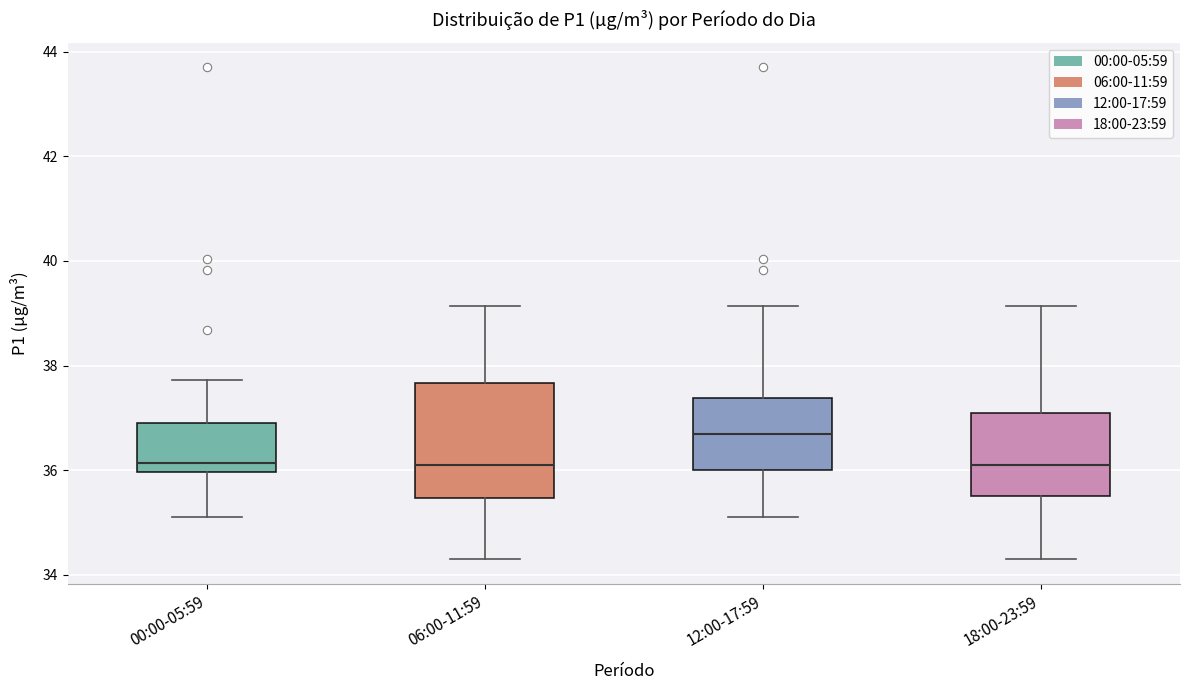

Where does the lower whisker of the box for 18:00-23:59 end on the y-axis? The values are not printed on the chart, so give them approximately, as read against the axis.

34.4